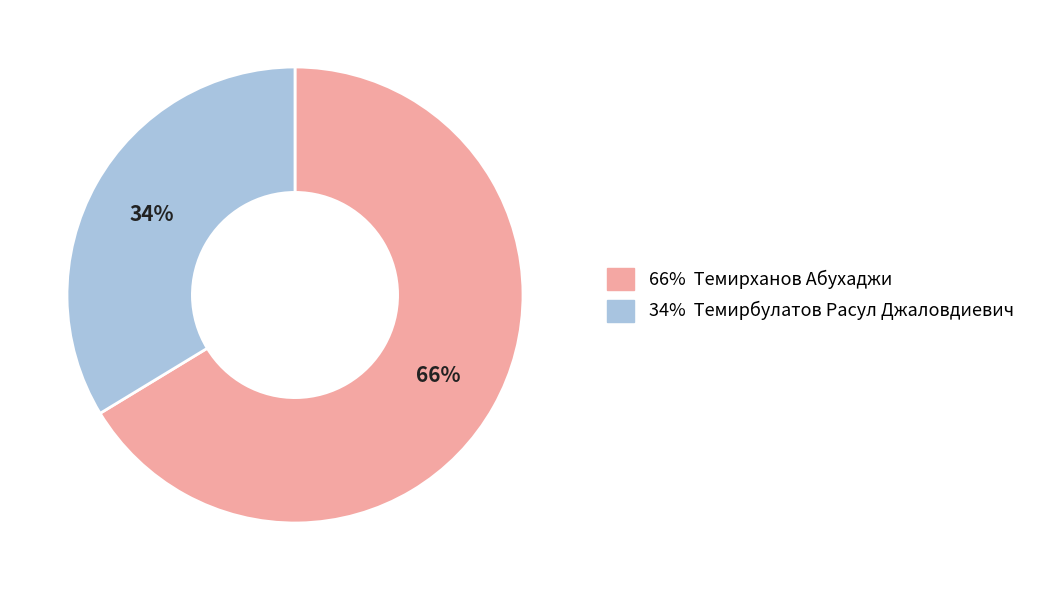

Which category accounts for the majority?

66% Темирханов Абухаджи